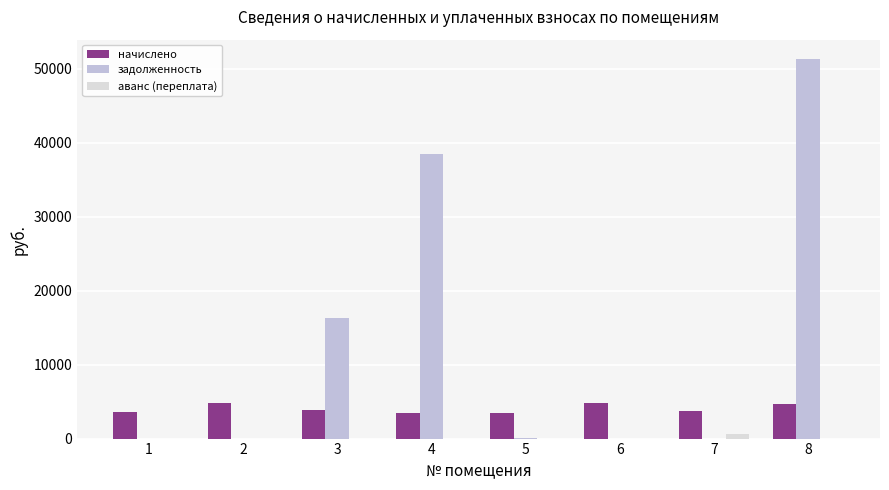

What is the maximum value shown in the chart?

51396.8